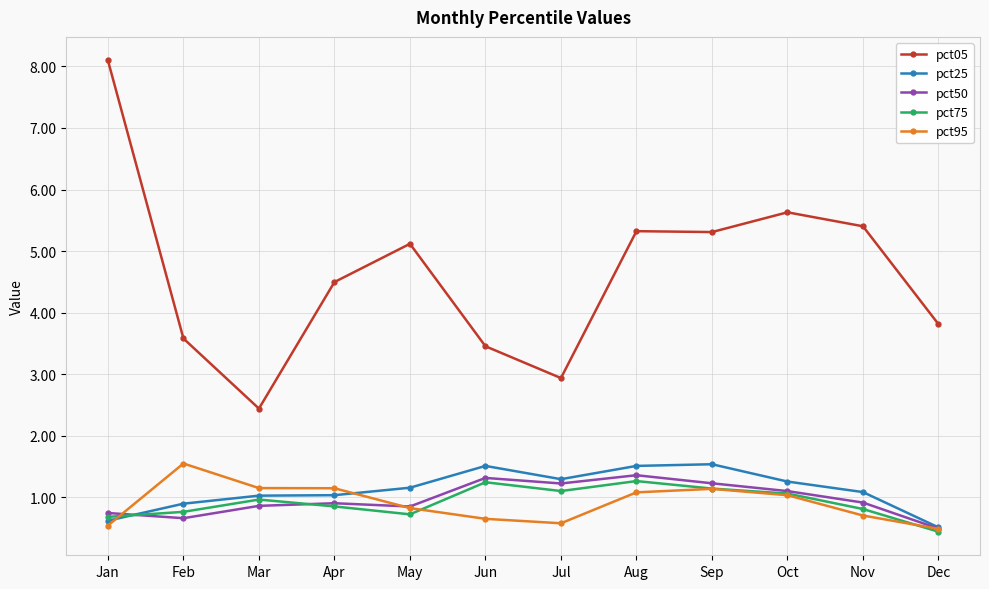

What is the maximum value shown in the chart?

8.1